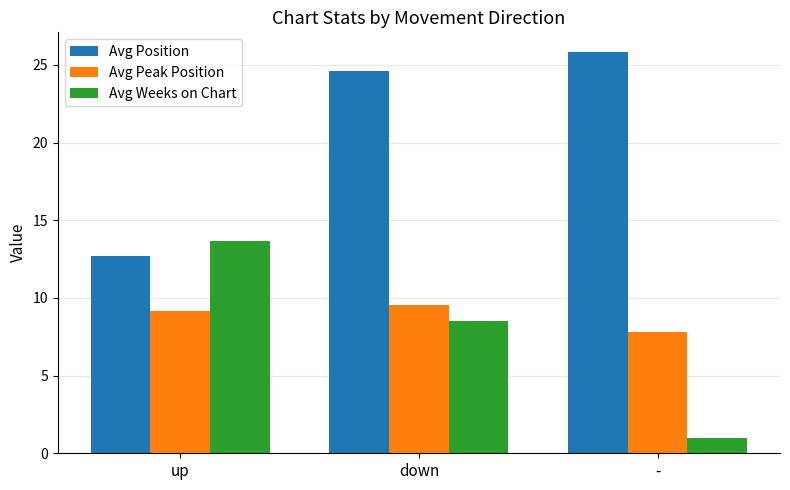

What is the total value across all series at down?

42.7